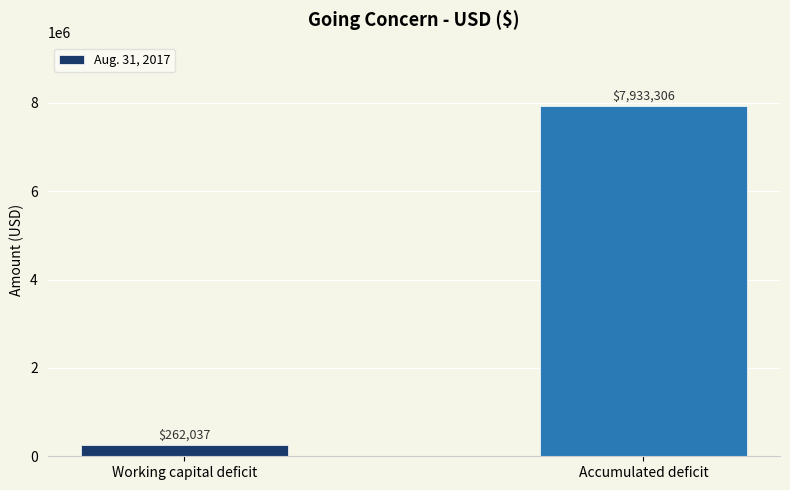

Read the value at Accumulated deficit, to the nearest 50.

7933300